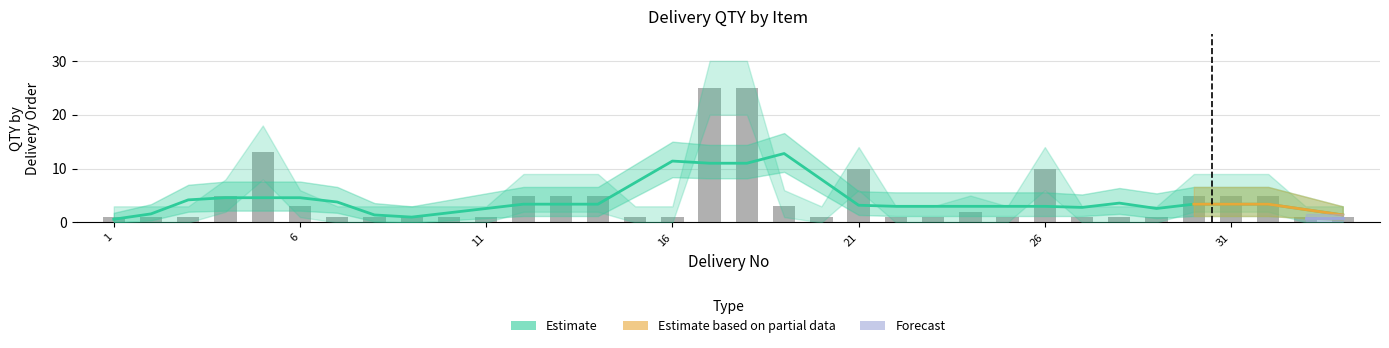

Which has a higher value, 3 or 10?

3